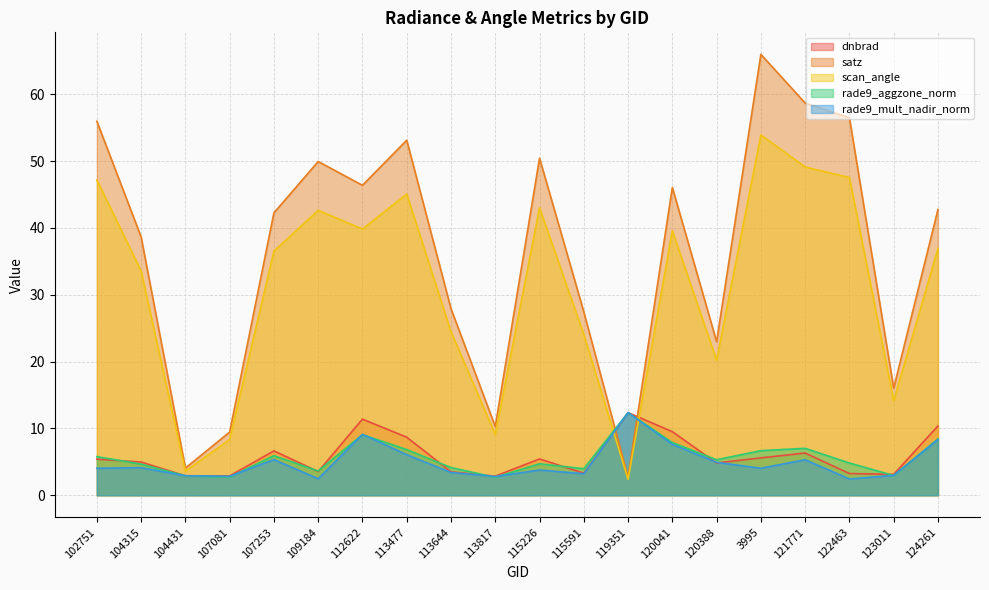

How many times do rade9_mult_nadir_norm and satz cross each other?

2